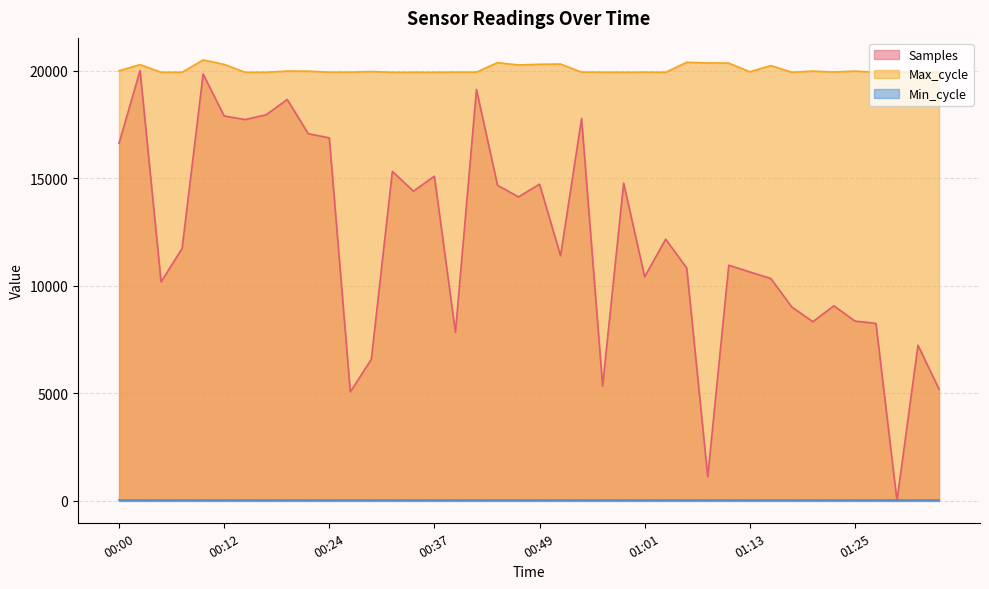

What is the sum of all Max_cycle values?

801753.0